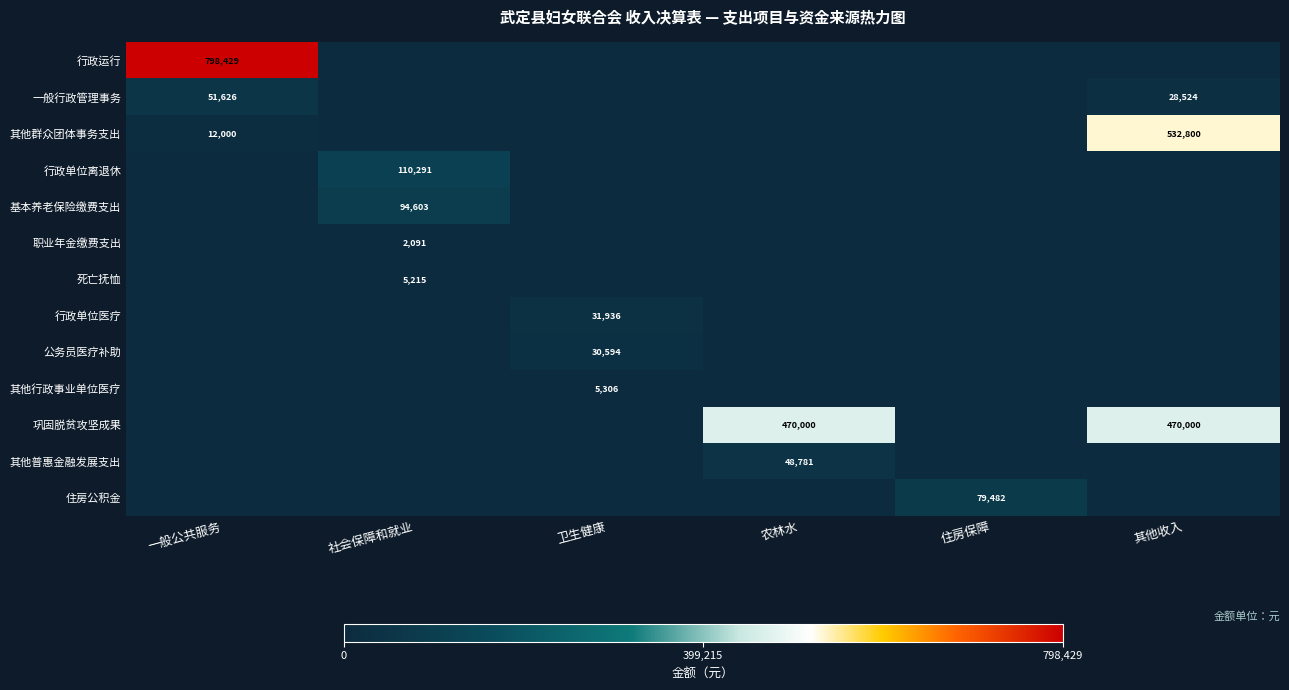

What is the difference between the highest and lowest values at 一般公共服务?

798429.3